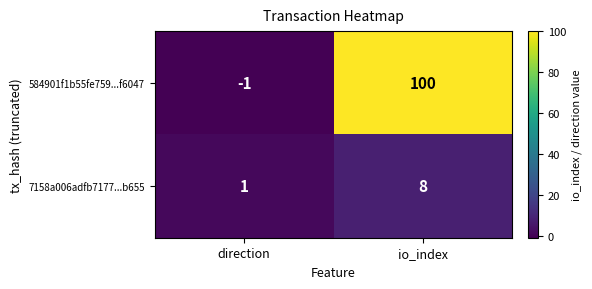

The 584901f1b55fe759...f6047 series shows 100 at io_index. True or false?

True